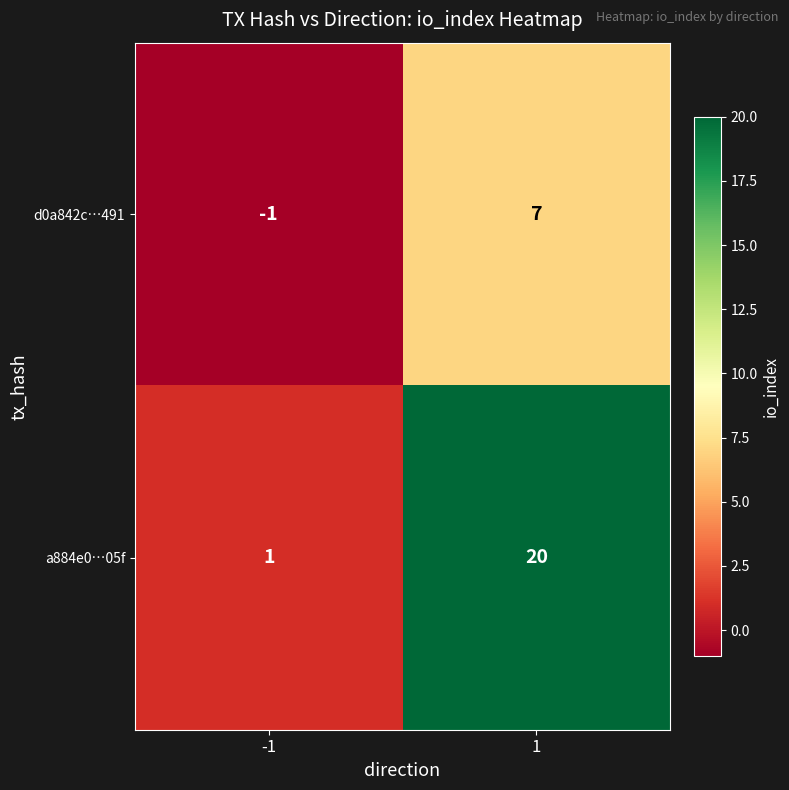

The value of d0a842c…491 at 1 is 10. True or false?

False